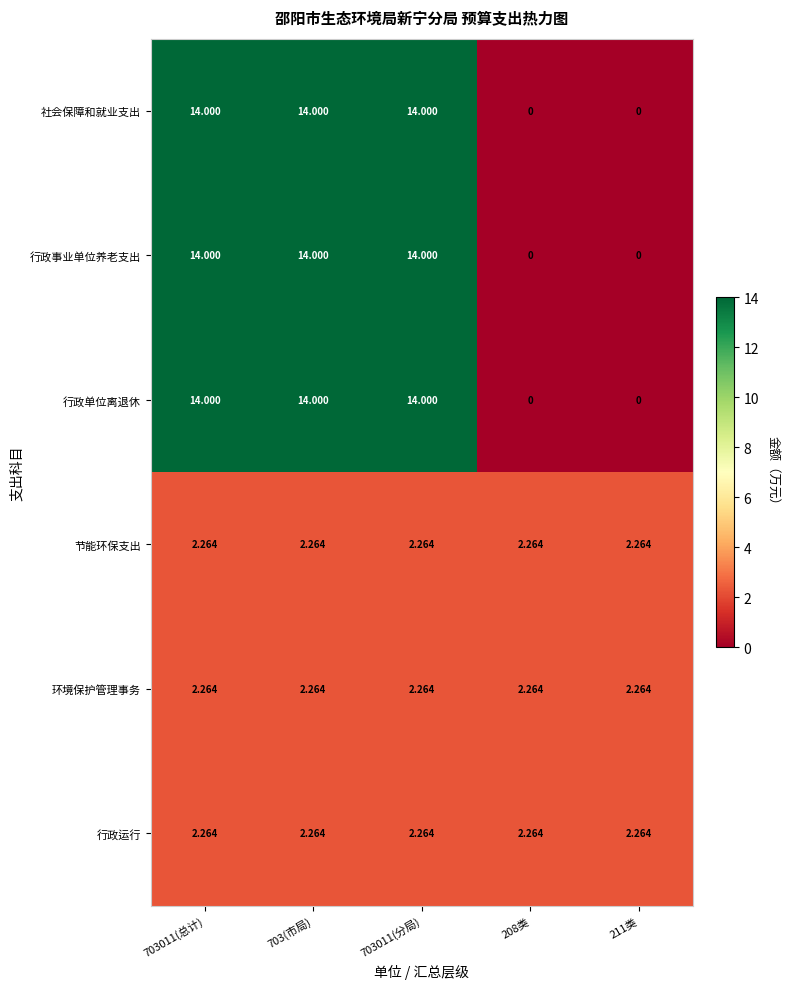

Between 703011(总计) and 211类, which series saw the biggest shift?

社会保障和就业支出